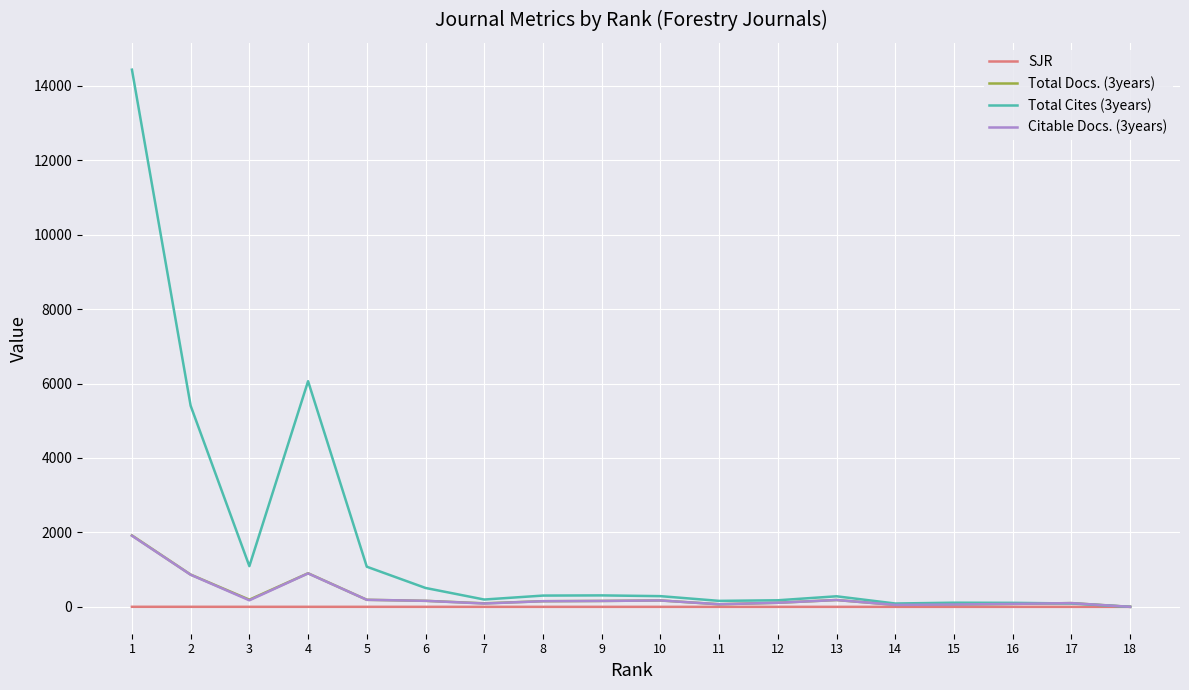

Which series has the largest total across all categories?

Total Cites (3years)